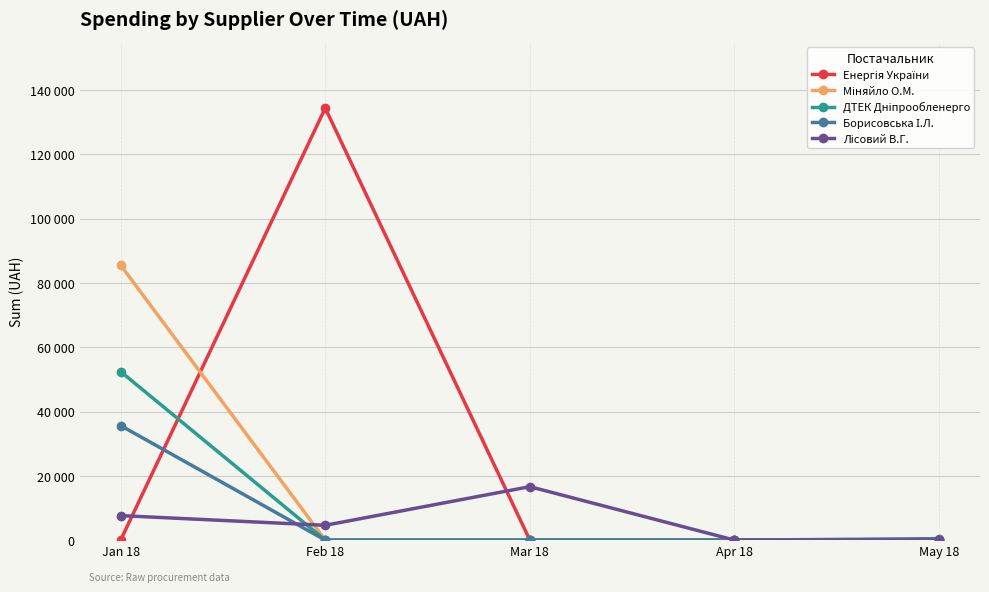

At how many categories does at least one series exceed 51637?

2